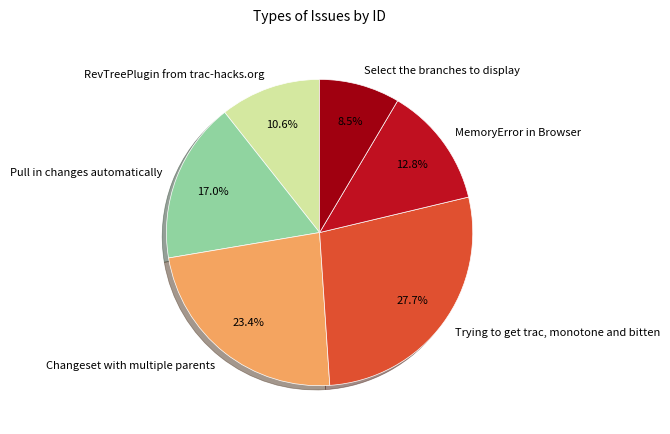

How many slices are in this pie chart?

6